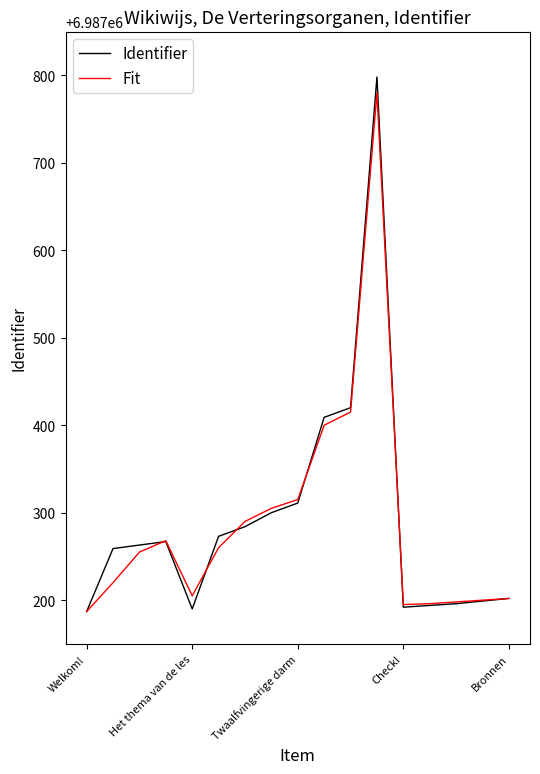

In Identifier, how many points are lower than both neighbors (excluding endpoints)?

2